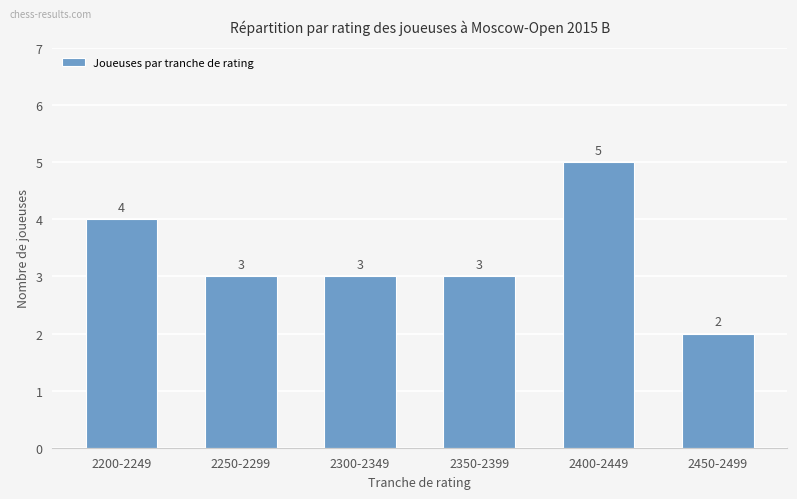

Is it true that the value at 2200-2249 is 4?

True